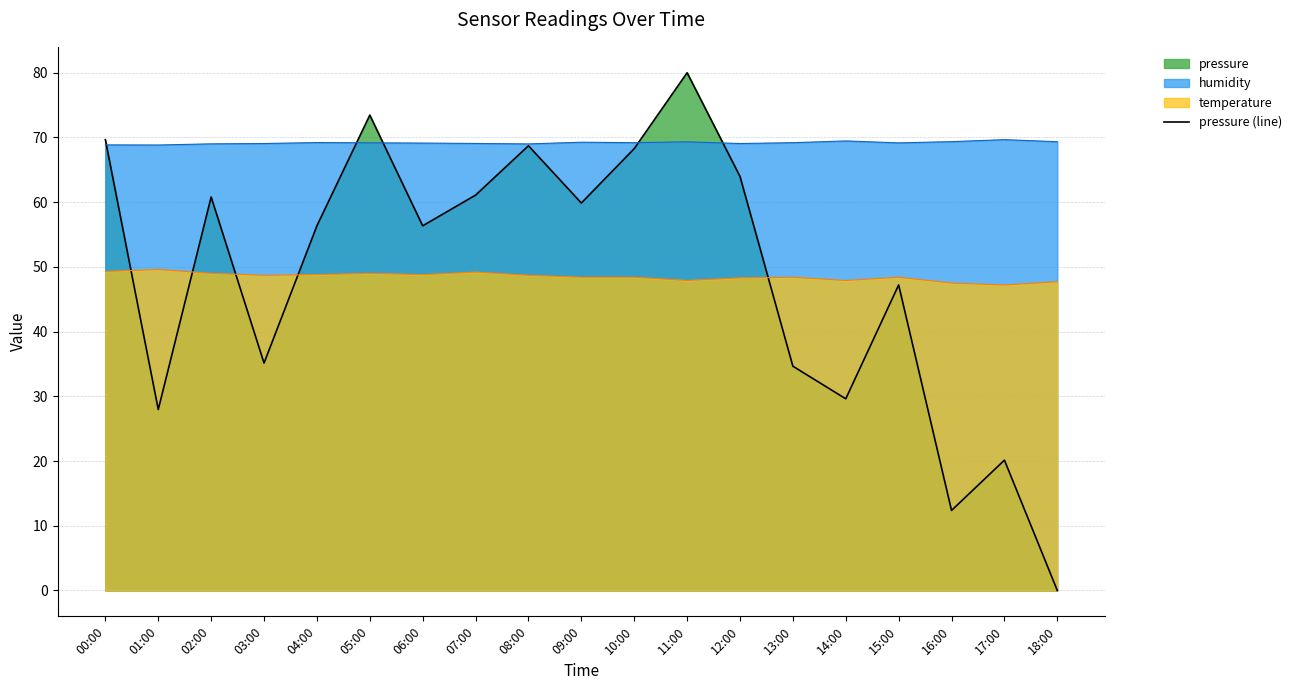

How many lines are shown in the chart?

3